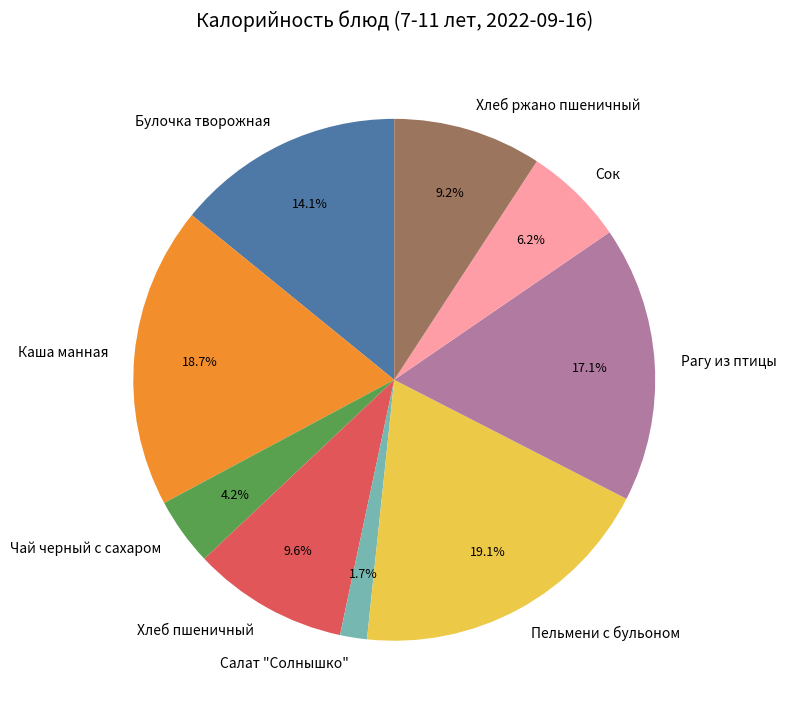

Is it true that Каша манная is 19% of the pie?

True